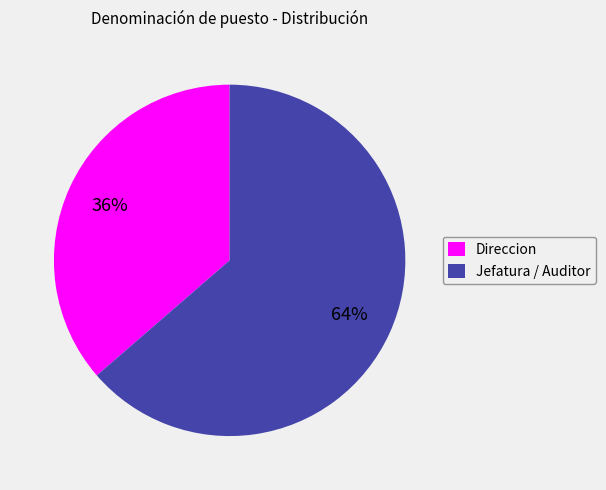

To the nearest percent, what is the combined percentage of Jefatura / Auditor and Direccion?

100%